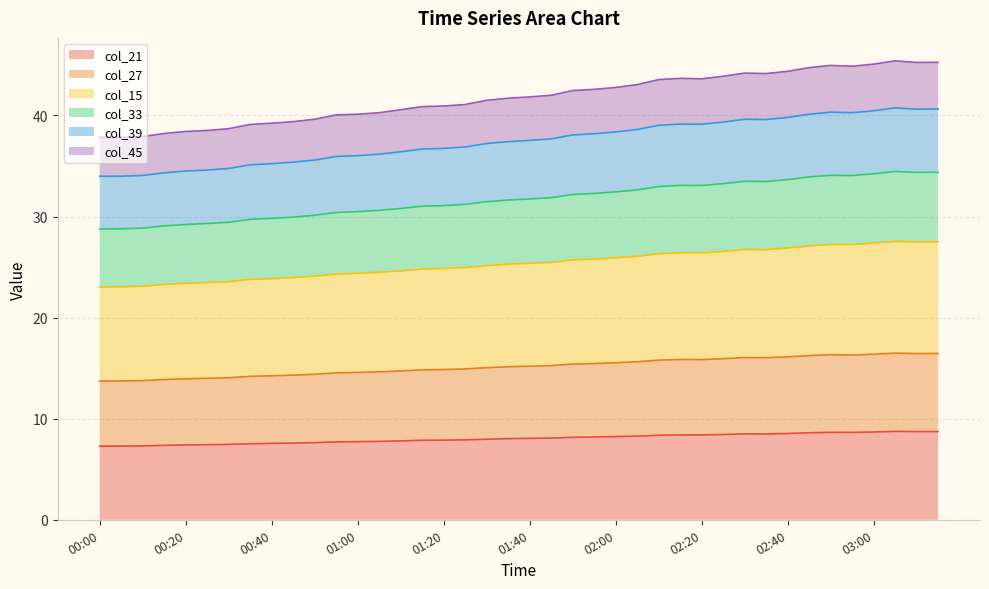

What is the total value across all series at 02:40?

44.4